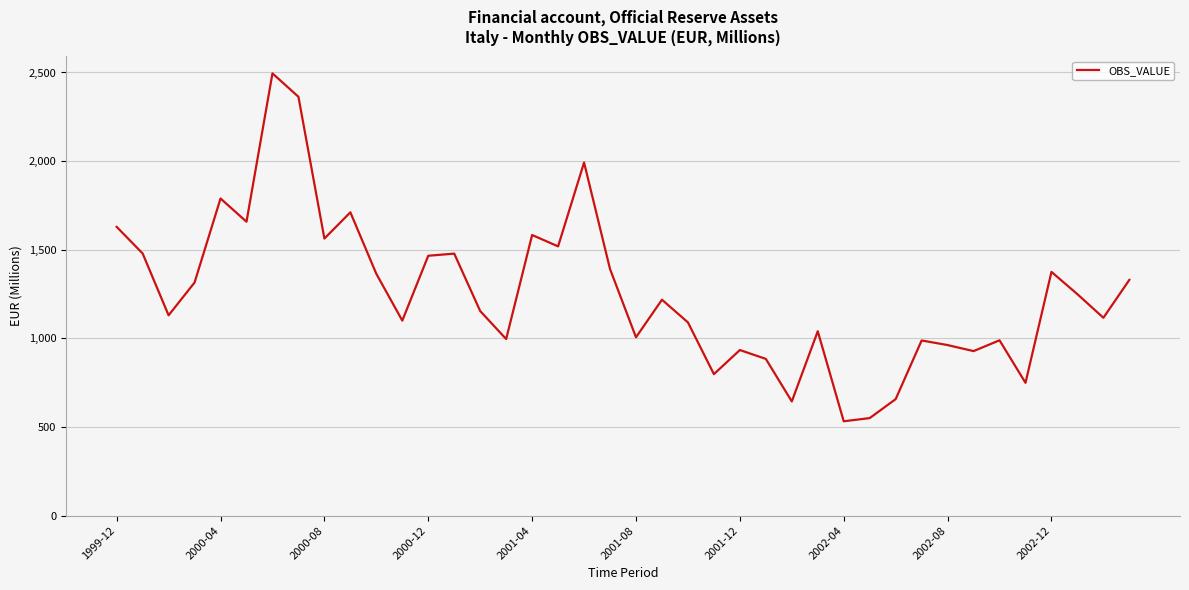

What is the greatest value displayed?

2495